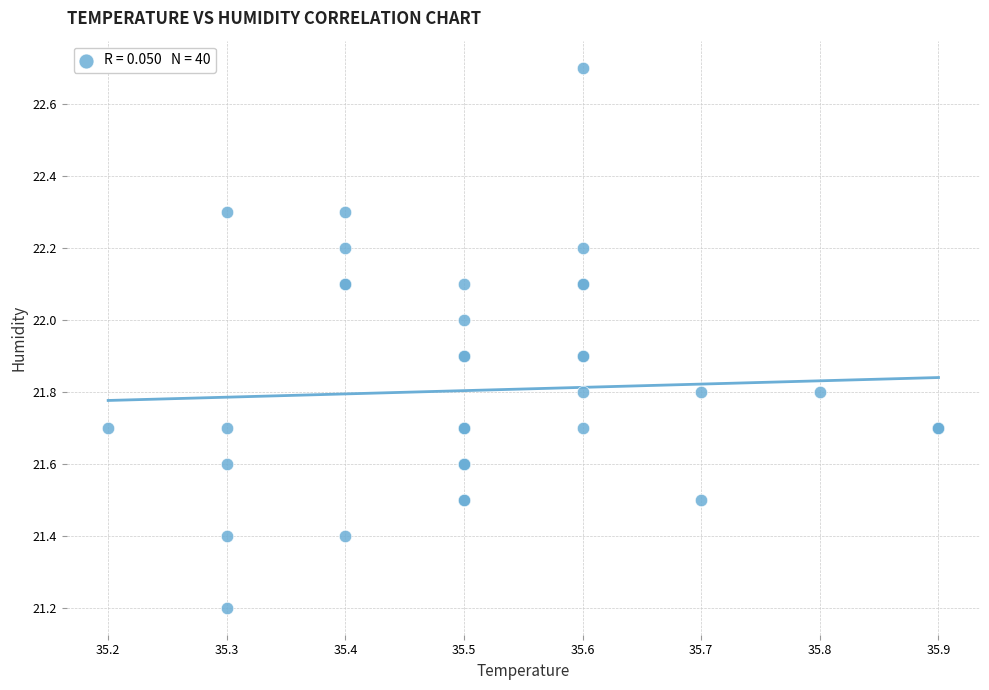

What Y value in the scatter plot is closest to 21?

21.2